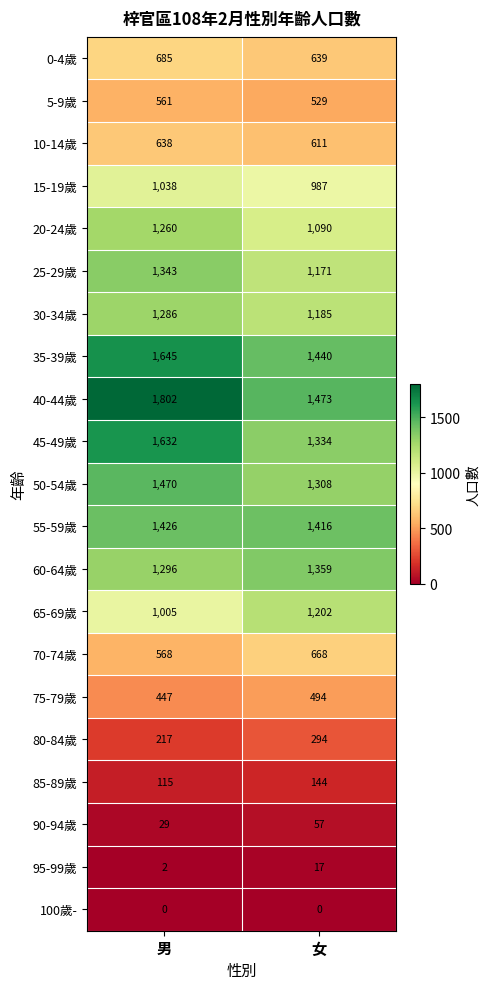

True or false: 80-84歲 has a value of 67 at 男.

False